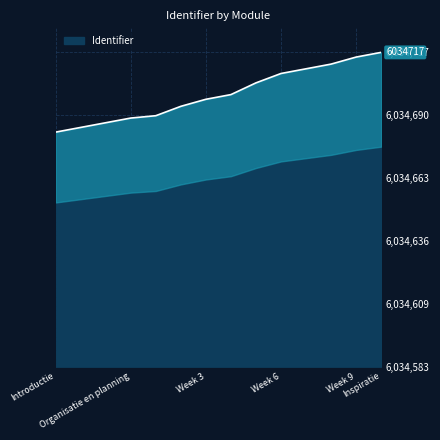

List the labels in order of value, largest first.

Inspiratie, Week 9, Week 8, Week 7, Week 6, Week 5, Week 4, Week 3, Week 2, Week 1, Organisatie en planning, Toetsvormen en criteria, Doelen, Introductie